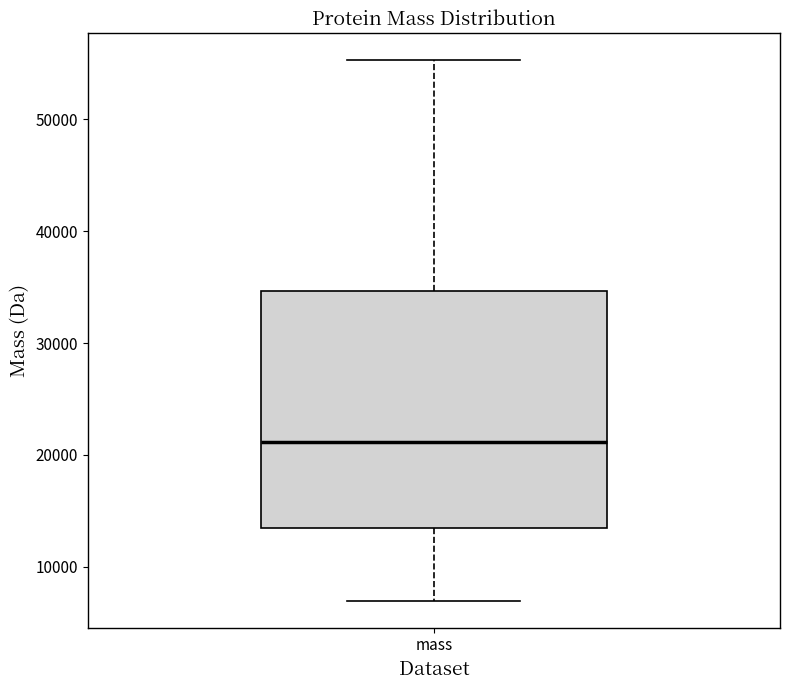

Read this box plot against the y-axis: the position of the median line, the range covered by the box, and the ends of both whiskers. The values are not printed on the chart, so give them approximately, as read against the axis.

median 21000, box 14000 to 35000, whiskers 7000 to 55000